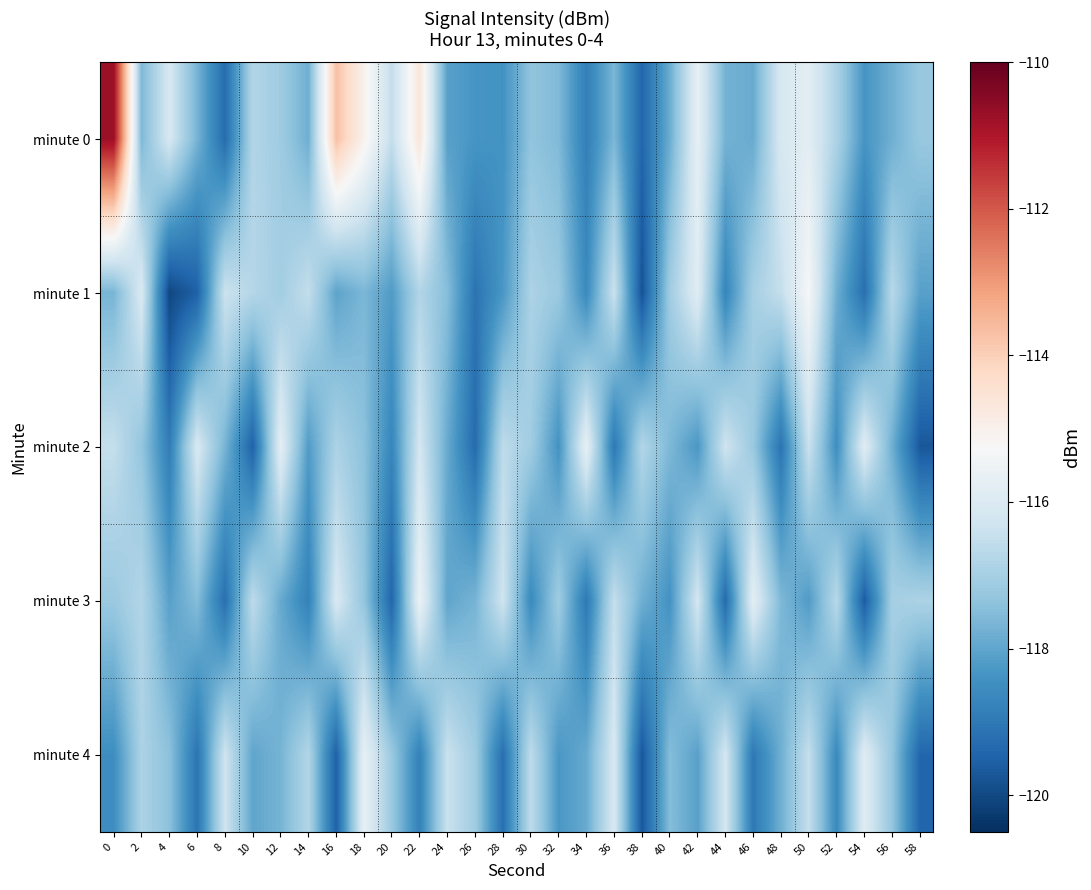

Rank the series at 6 from highest to lowest value.

minute 2, minute 3, minute 0, minute 4, minute 1